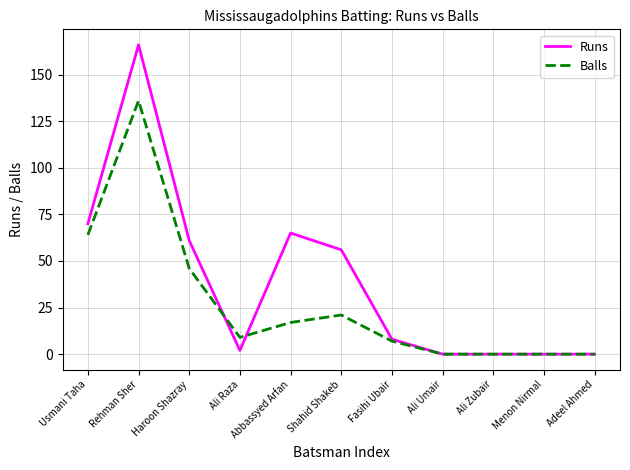

Which label corresponds to the largest value in the chart?

Rehman Sher